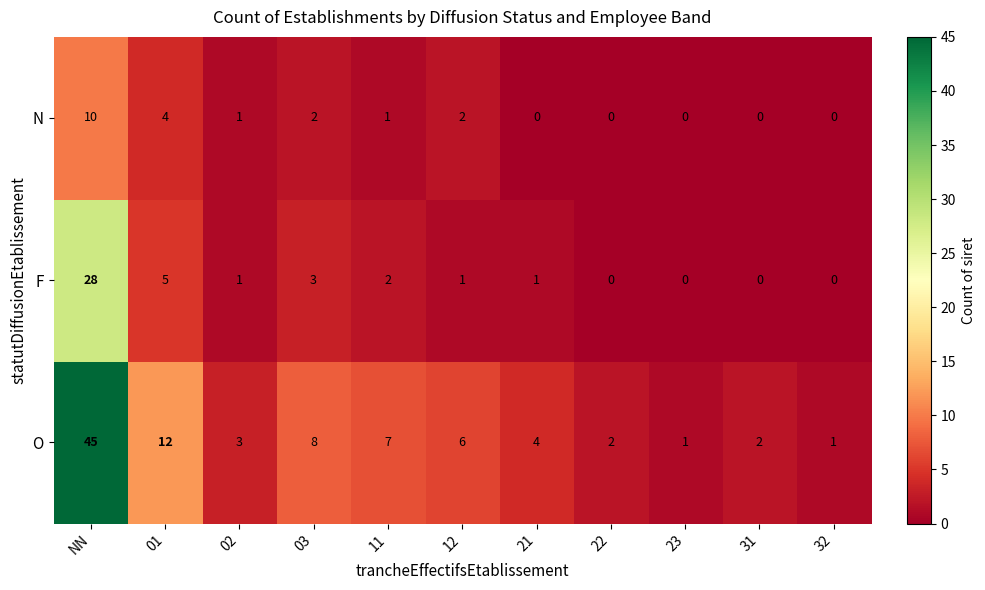

List the series in order of their peak value, highest first.

O, F, N